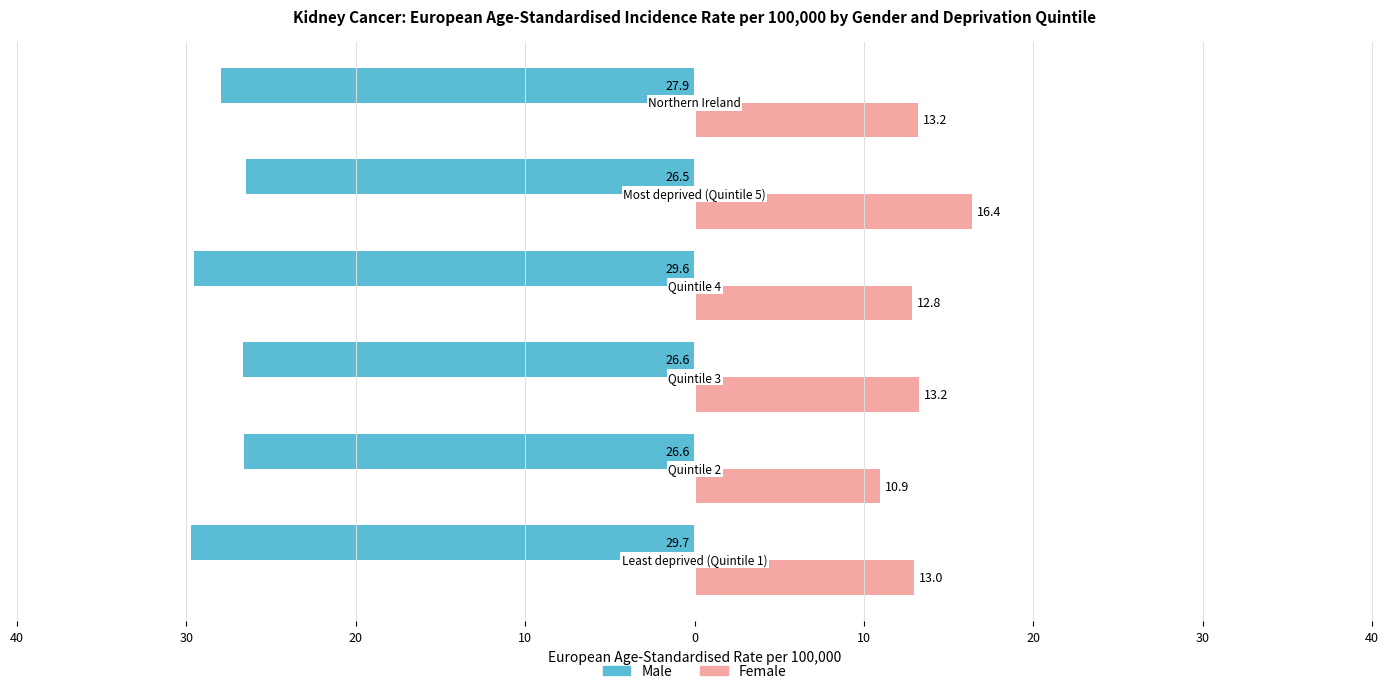

How many data points does each series have?

6